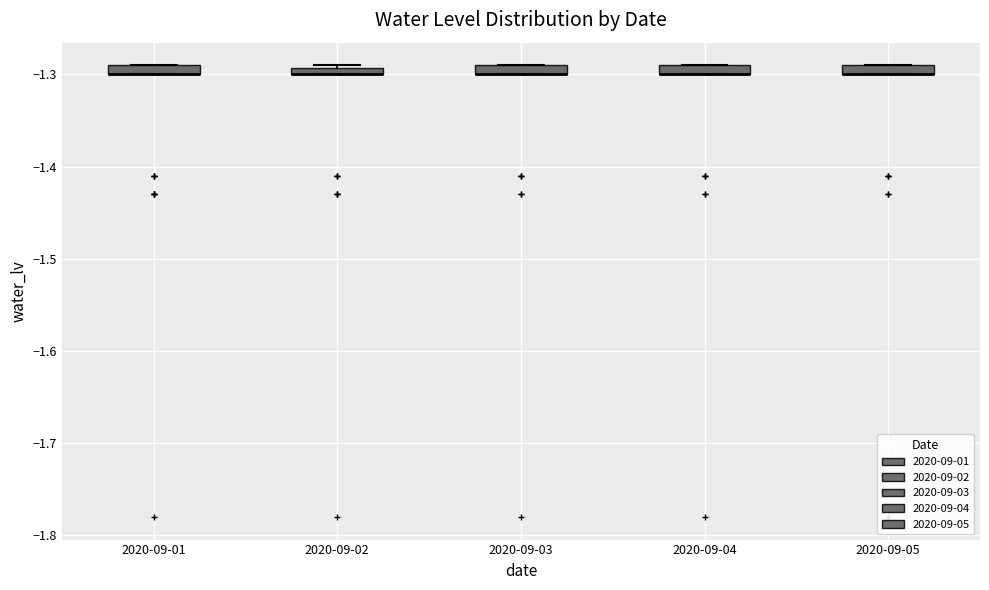

Where is the upper edge of the box for 2020-09-03 on the y-axis? The values are not printed on the chart, so give them approximately, as read against the axis.

-1.29